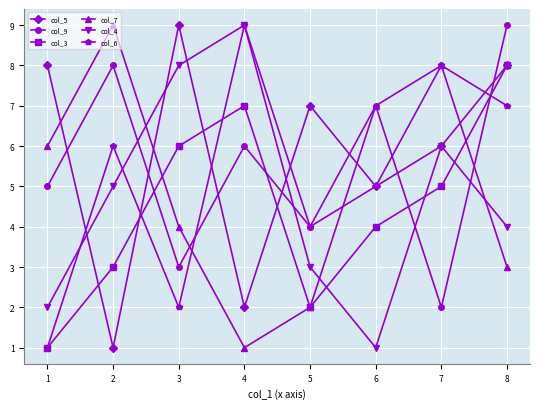

What is the minimum value for col_5?

1